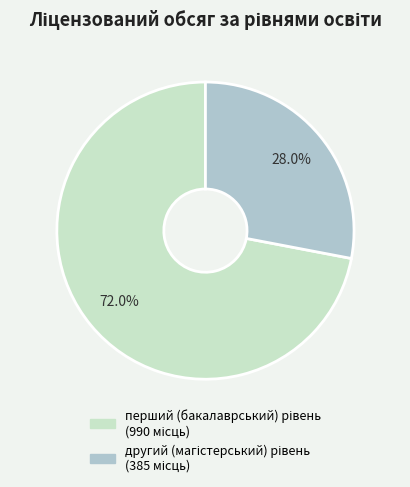

Does any single category account for the majority?

Yes